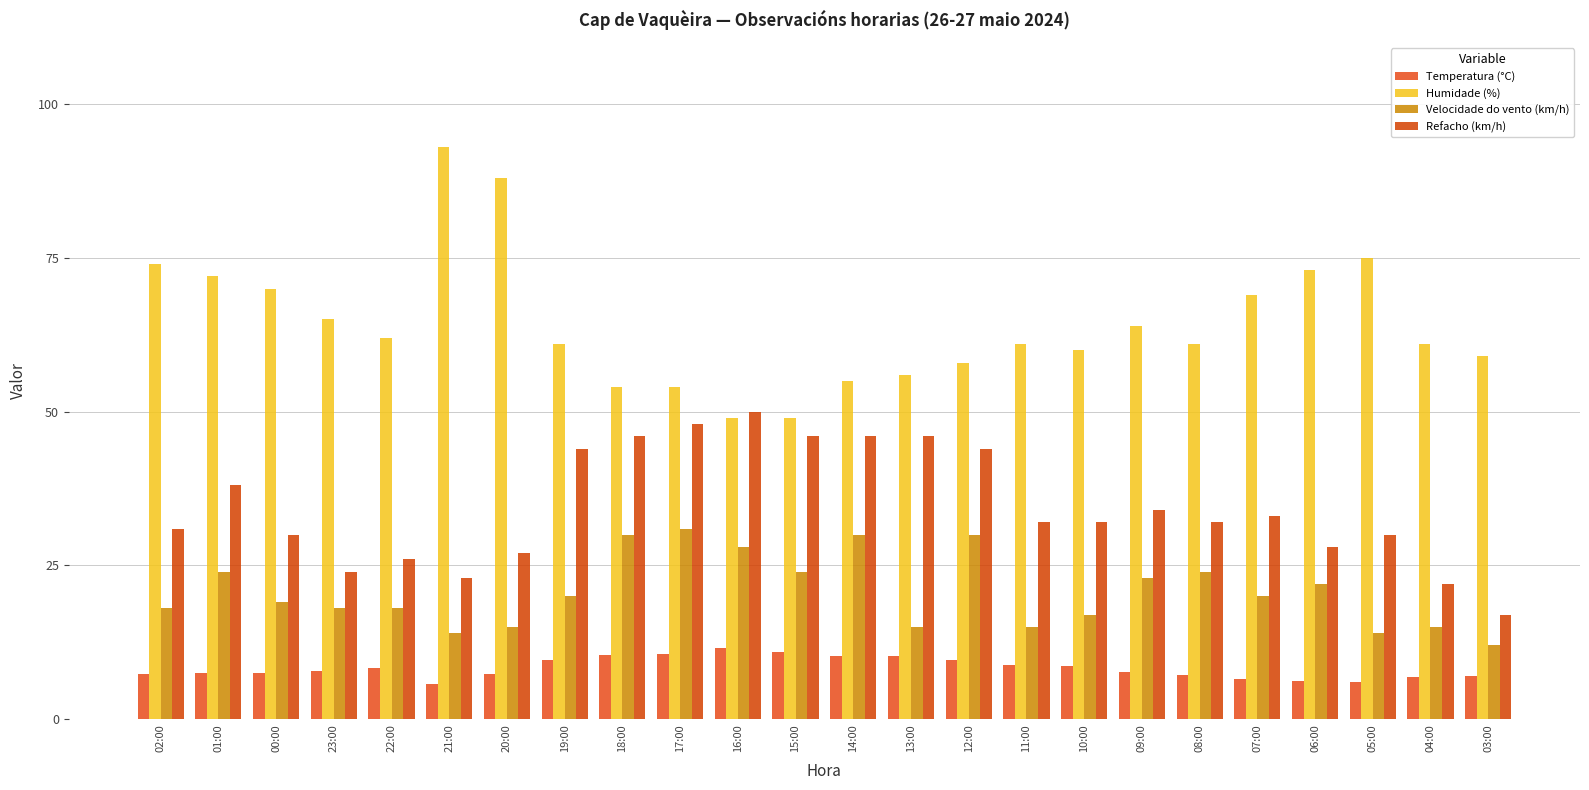

Is it true that Refacho (km/h) equals 31.8 at 21:00?

False